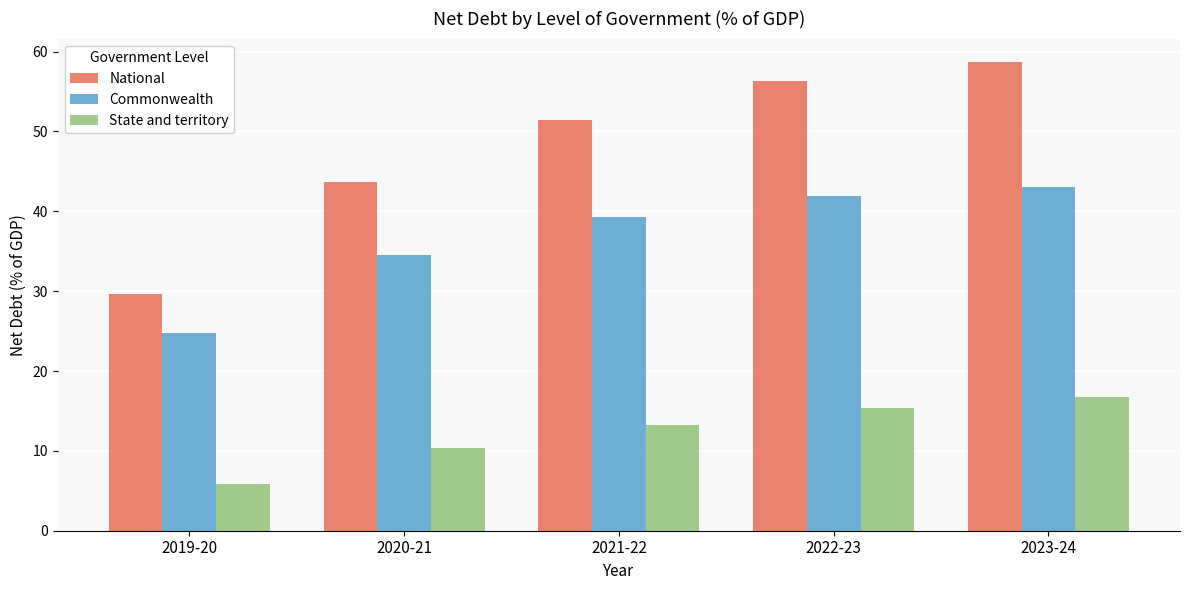

What is the label of the 3rd bar from the left?

2021-22